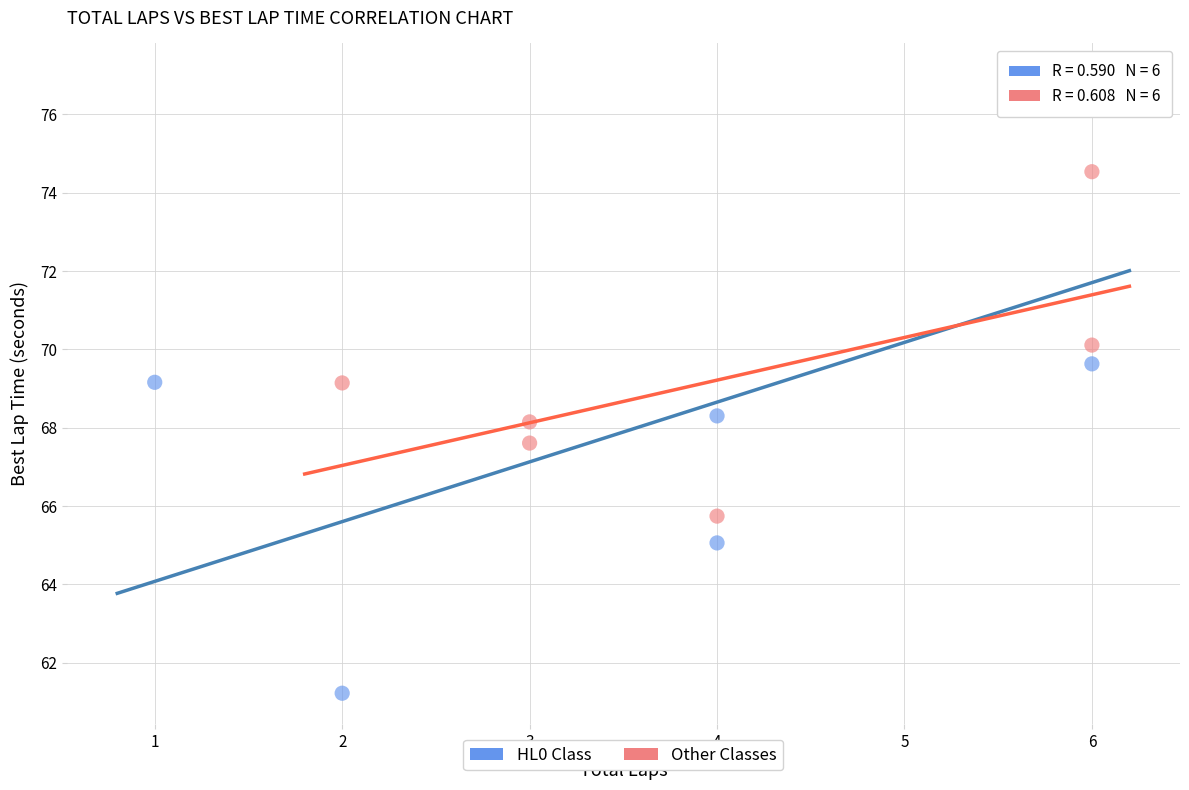

Which series contains the lowest Y value?

HL0 Class